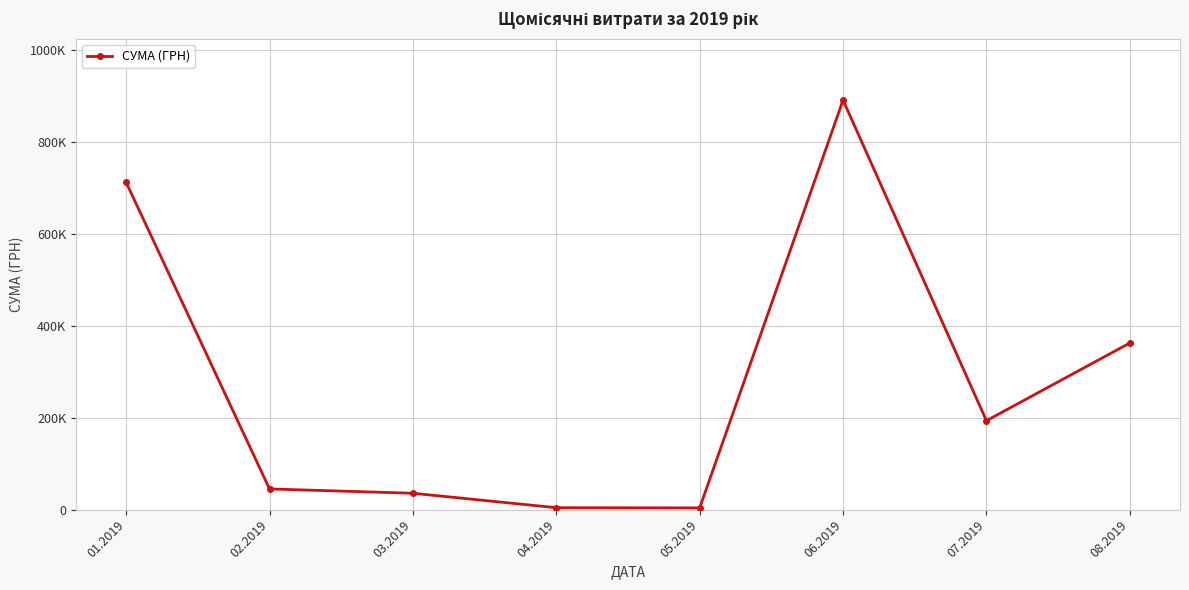

Is this an area chart (filled region under the line)?

No